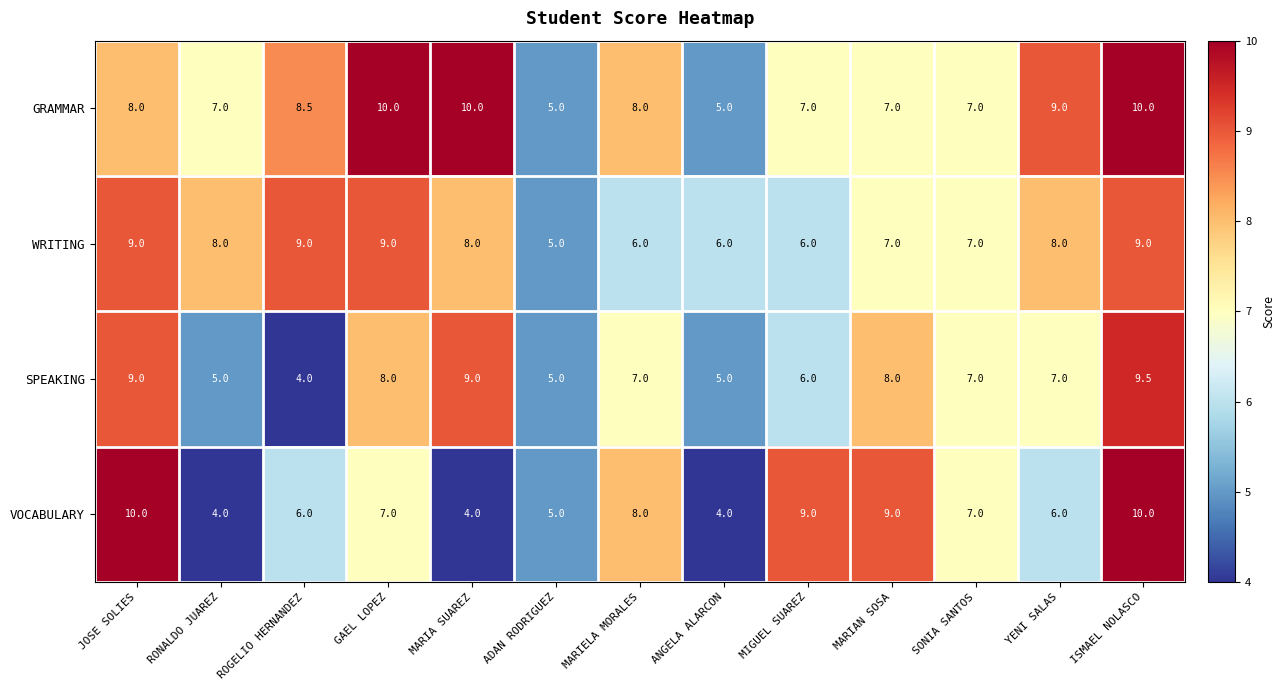

At YENI SALAS, list the series in order from largest to smallest.

GRAMMAR, WRITING, SPEAKING, VOCABULARY